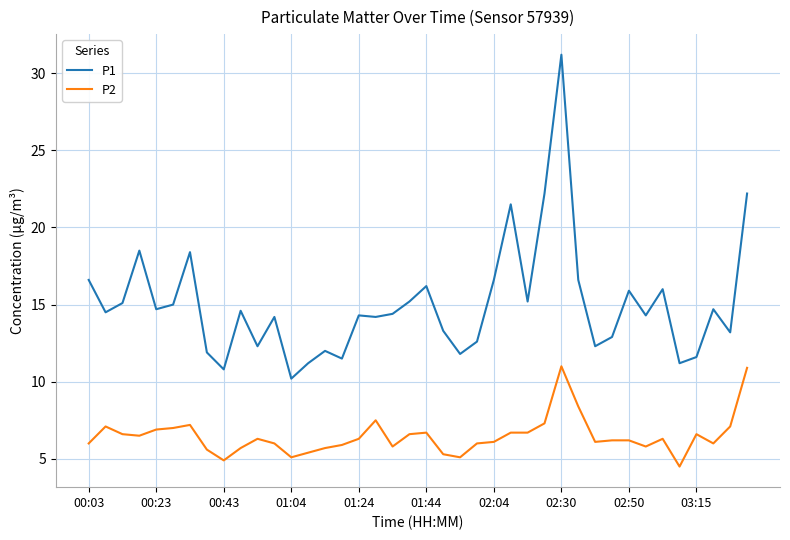

Which series has the largest total across all categories?

P1